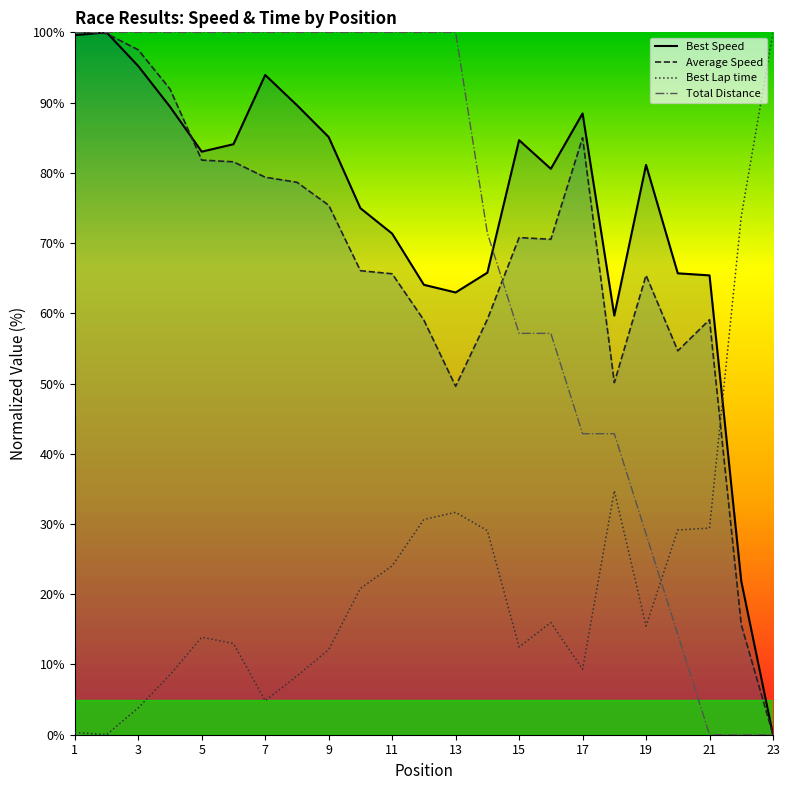

How many interior local peaks does the Best Speed series have?

5